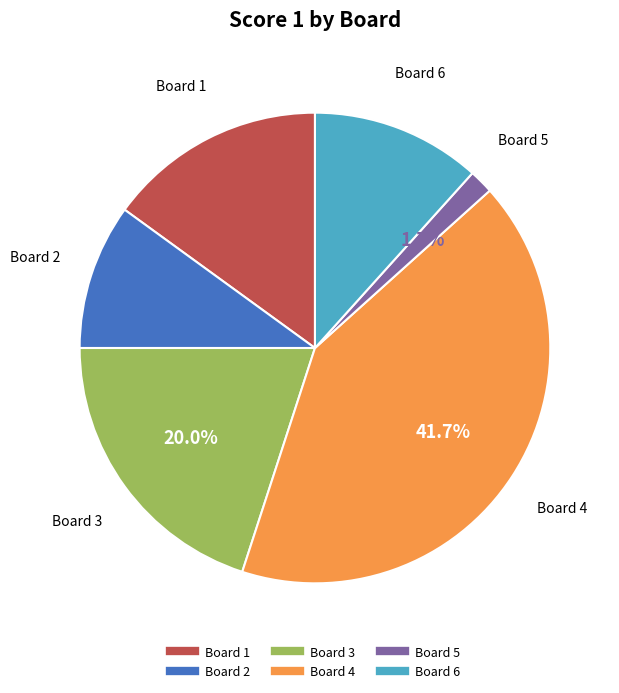

What percentage is the Board 2 slice, to the nearest percent?

10%